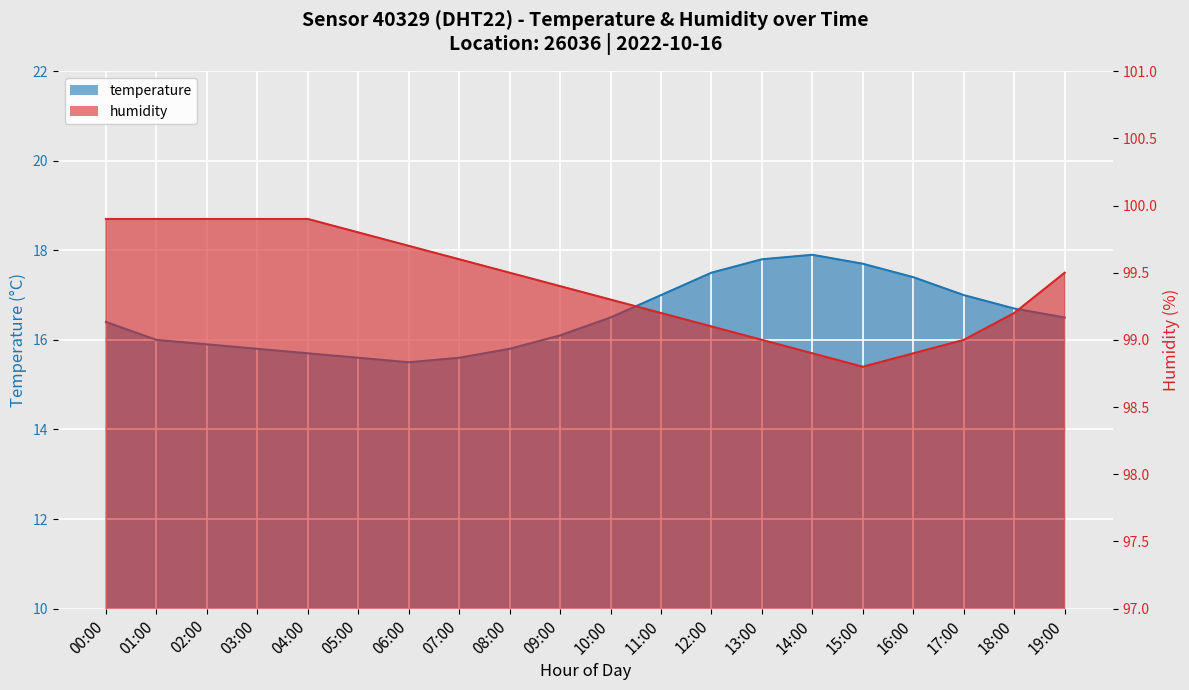

How many interior local valleys does the temperature series have?

1